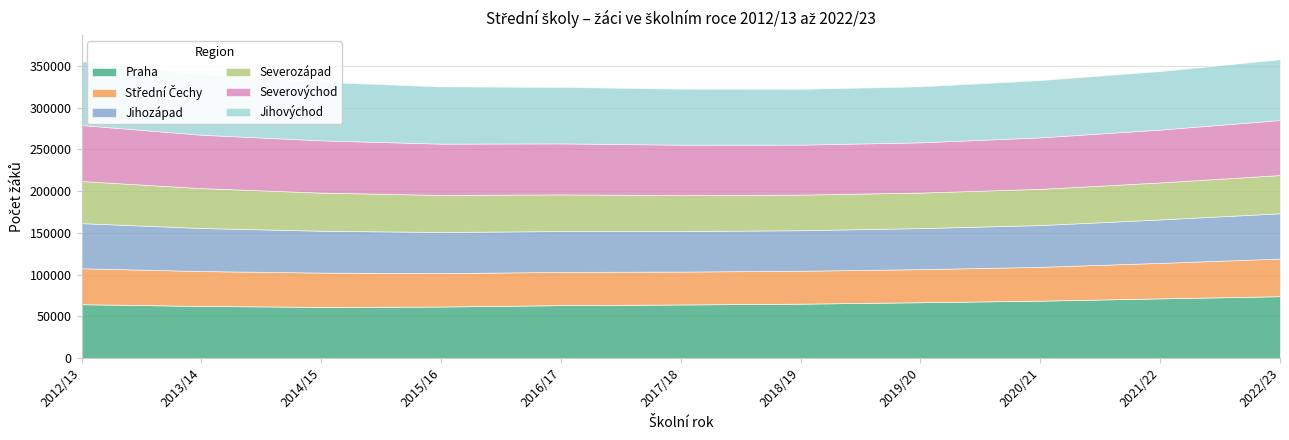

What is the average value of the Severozápad series?

44968